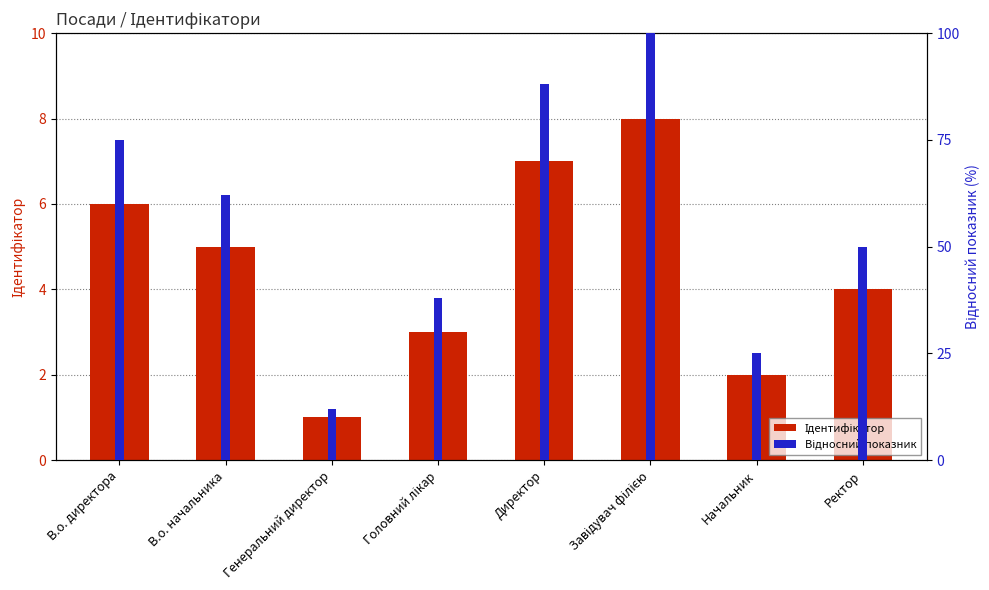

Which has a higher value, Ректор or В.о. директора?

В.о. директора